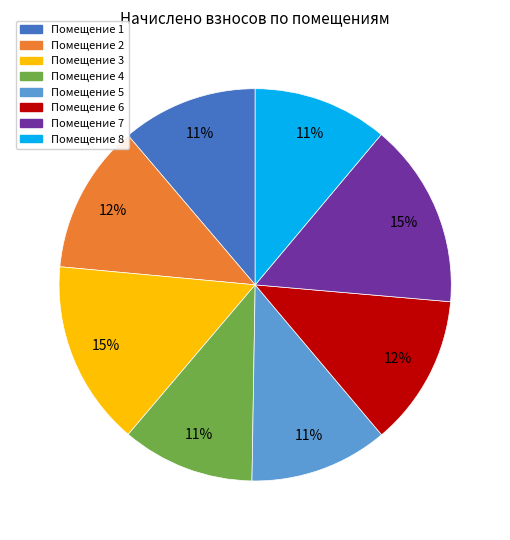

True or false: Помещение 5 accounts for 11% of the total.

True